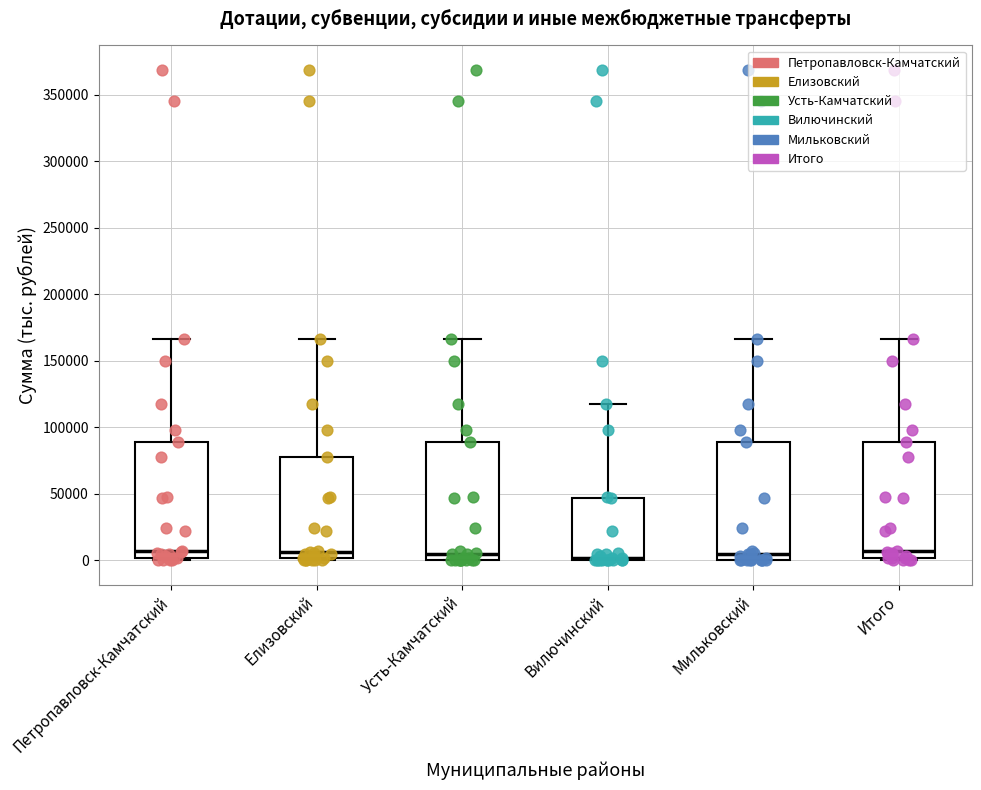

Where is the upper edge of the box for Итого on the y-axis? The values are not printed on the chart, so give them approximately, as read against the axis.

90000